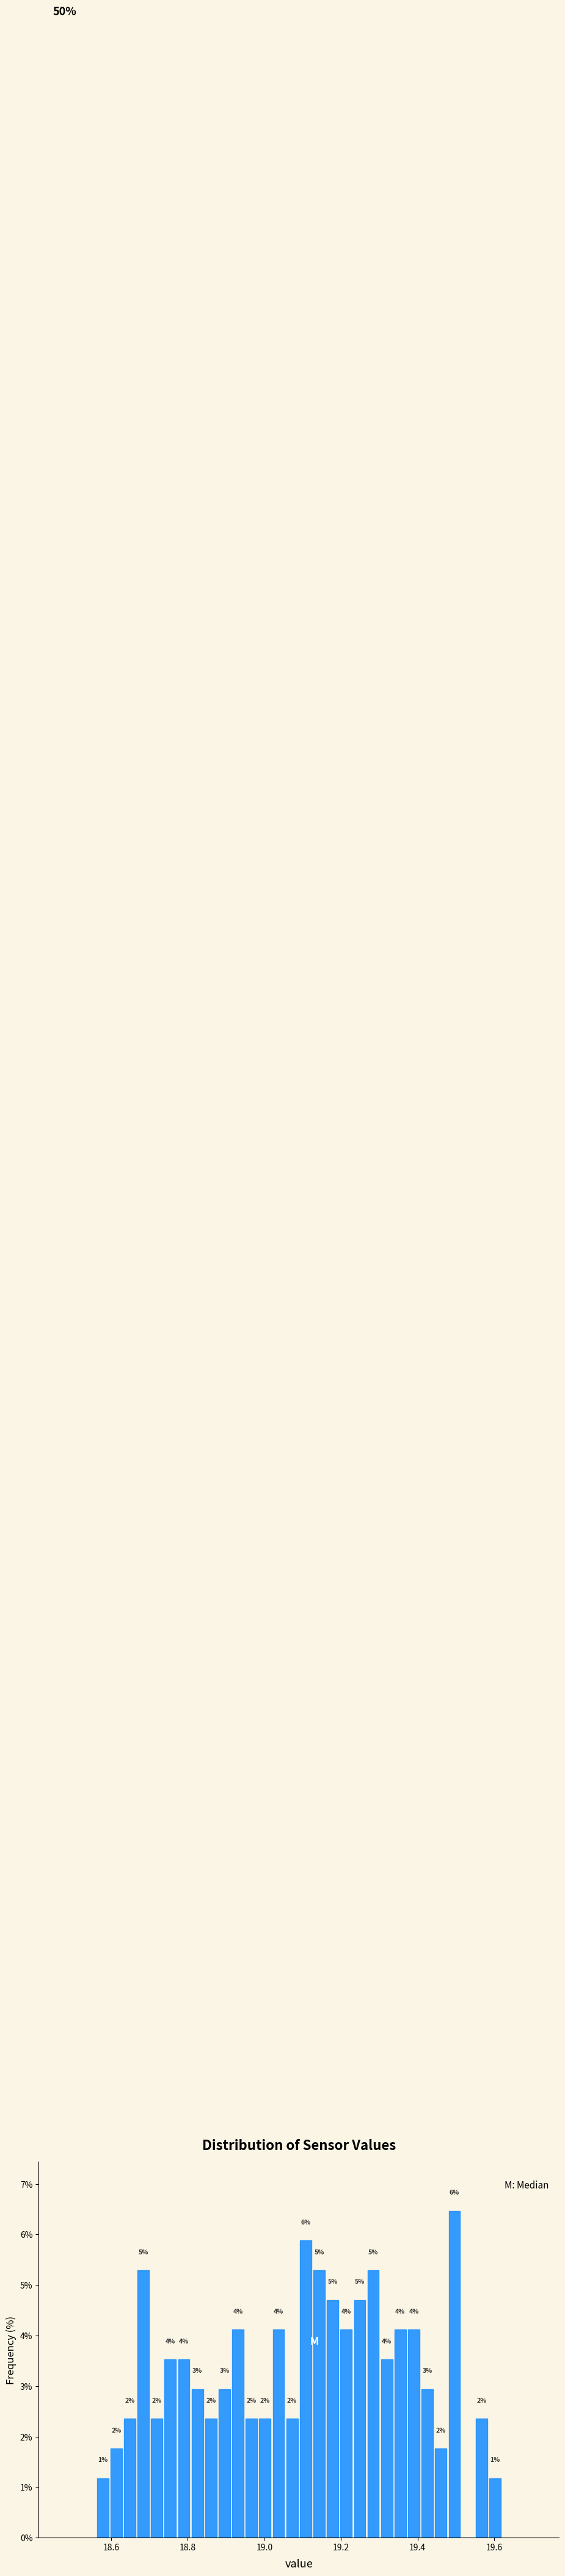

Around what value on the x-axis is the tallest bar? Give the approximate position of its centre, as read against the axis.

19.50